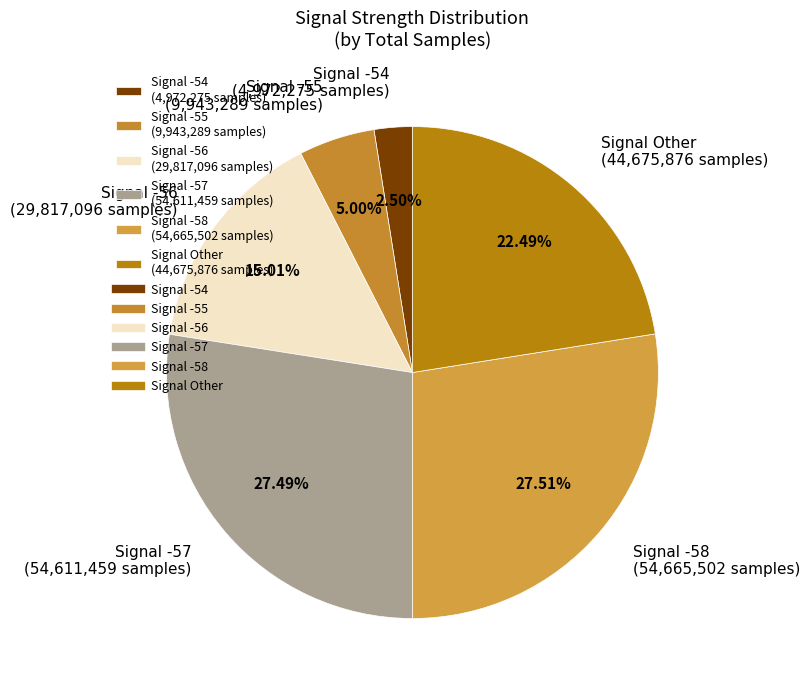

Is there any slice that represents more than half of the pie?

No